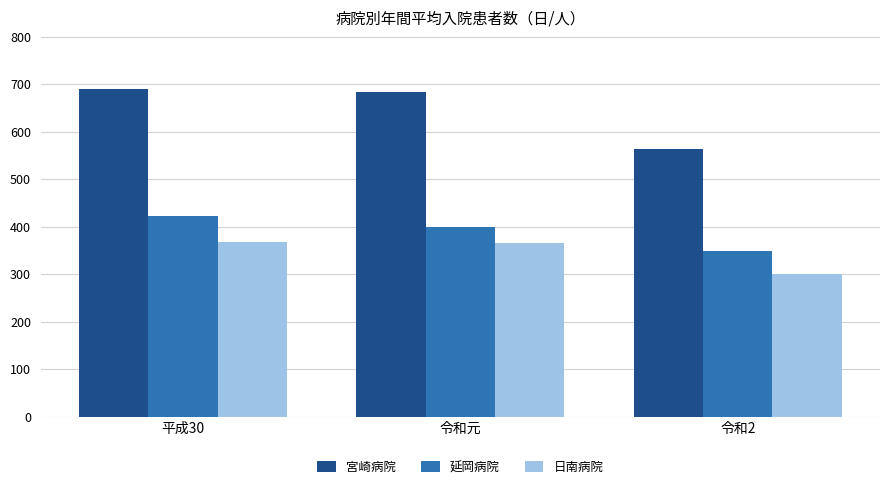

At which label does 宮崎病院 first exceed 684?

平成30